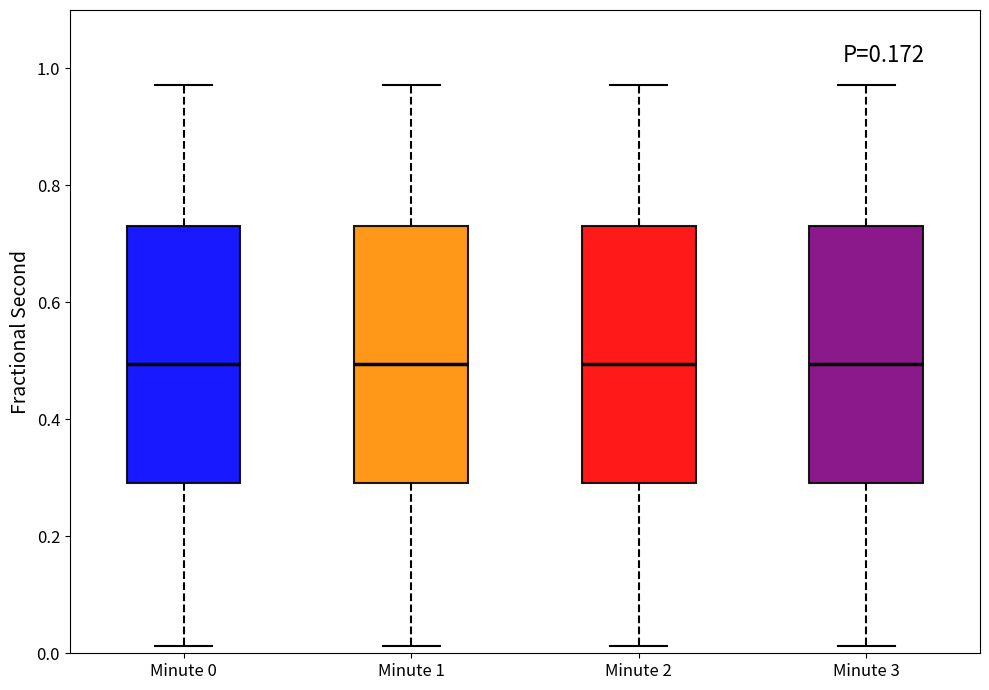

Where is the lower edge of the box for Minute 3 on the y-axis? The values are not printed on the chart, so give them approximately, as read against the axis.

0.30